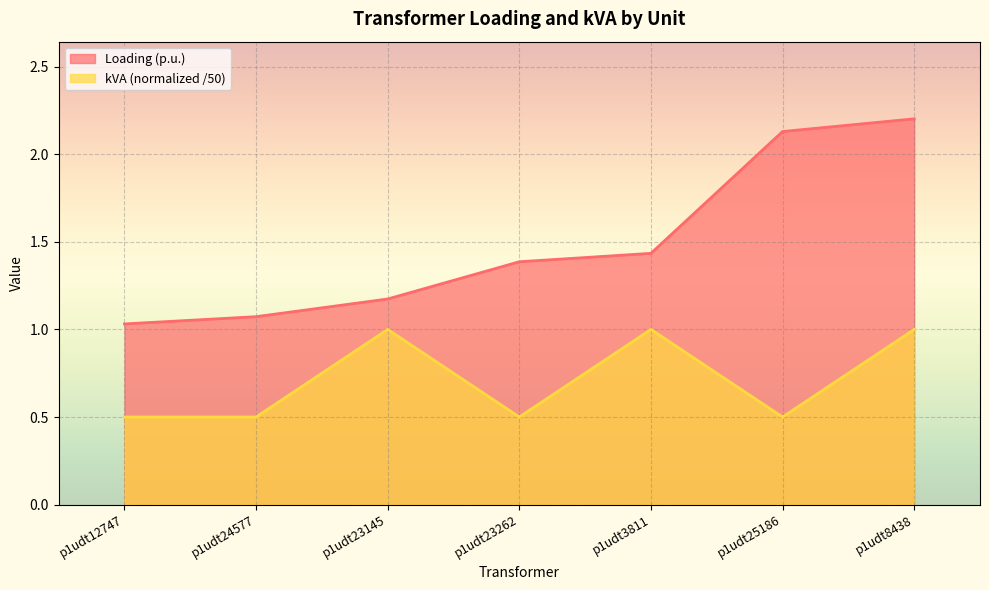

What is the label of the 7th point from the right?

p1udt12747